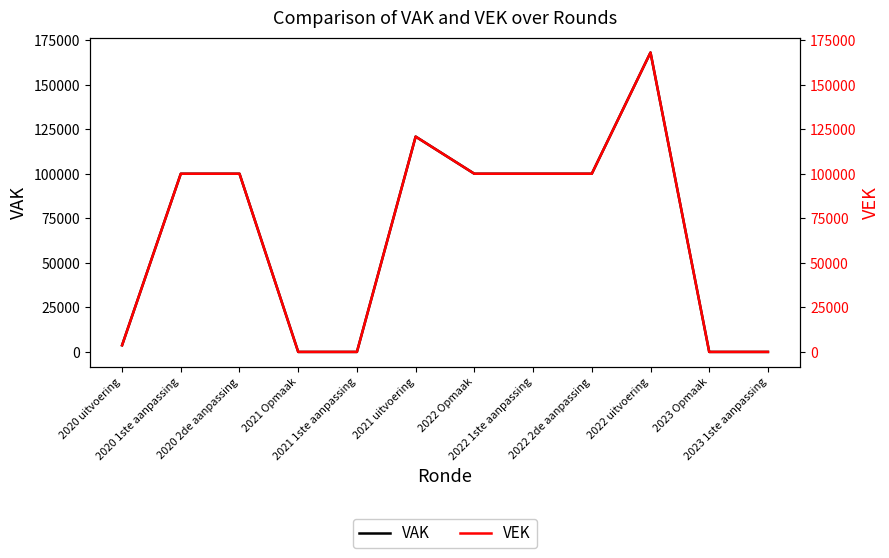

Between 2021 uitvoering and 2022 2de aanpassing, which series saw the biggest shift?

VAK